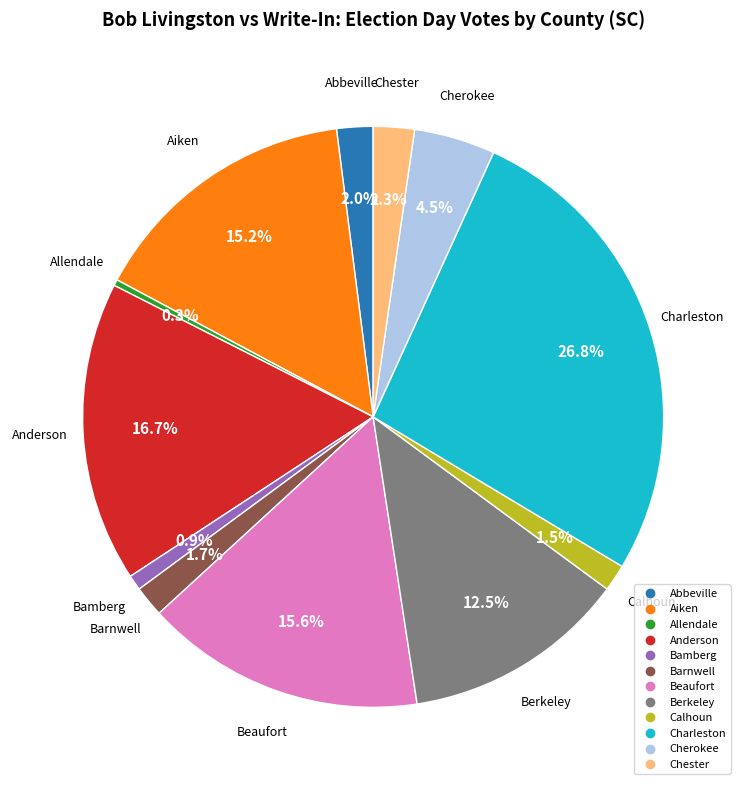

To the nearest percent, what is the average slice percentage?

8%